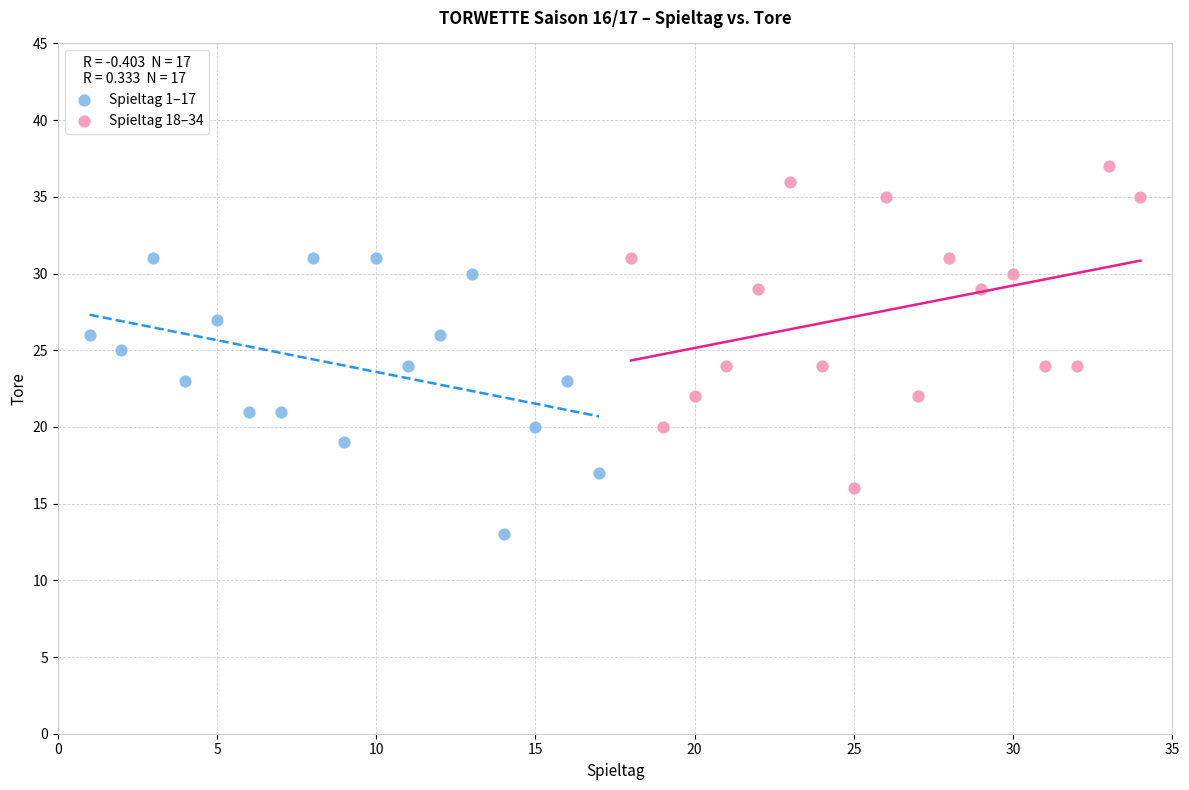

Which series reaches the maximum Y coordinate?

Spieltag 18–34